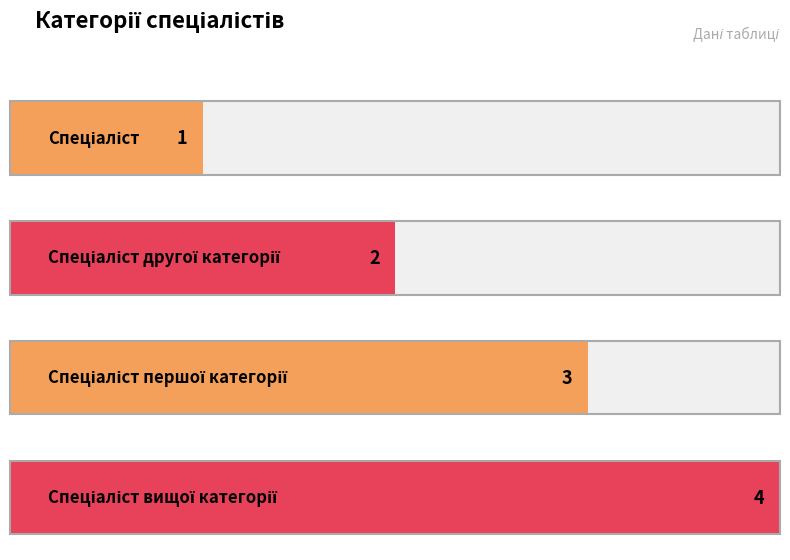

What is the difference between the maximum and second lowest values?

2